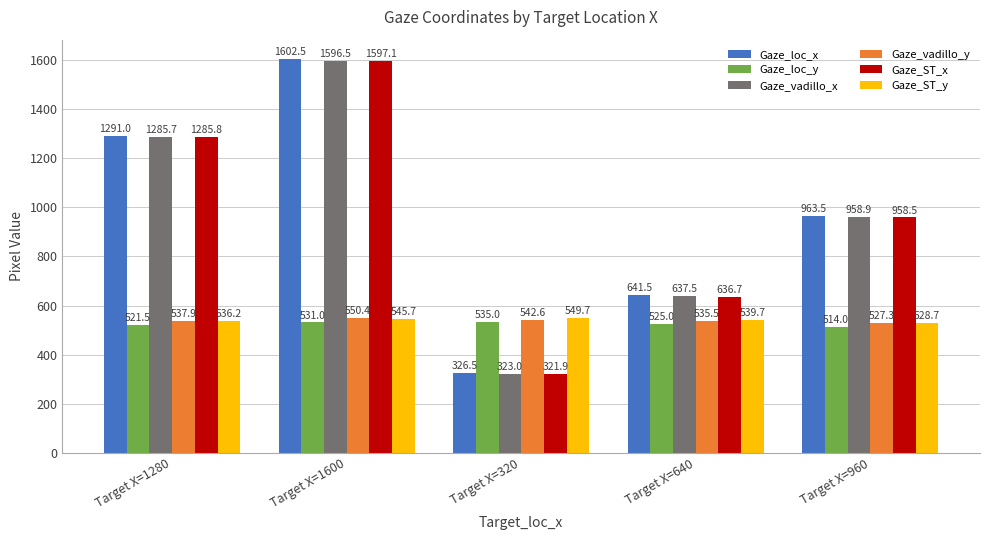

What is the label of the 3rd bar from the left?

Target X=320